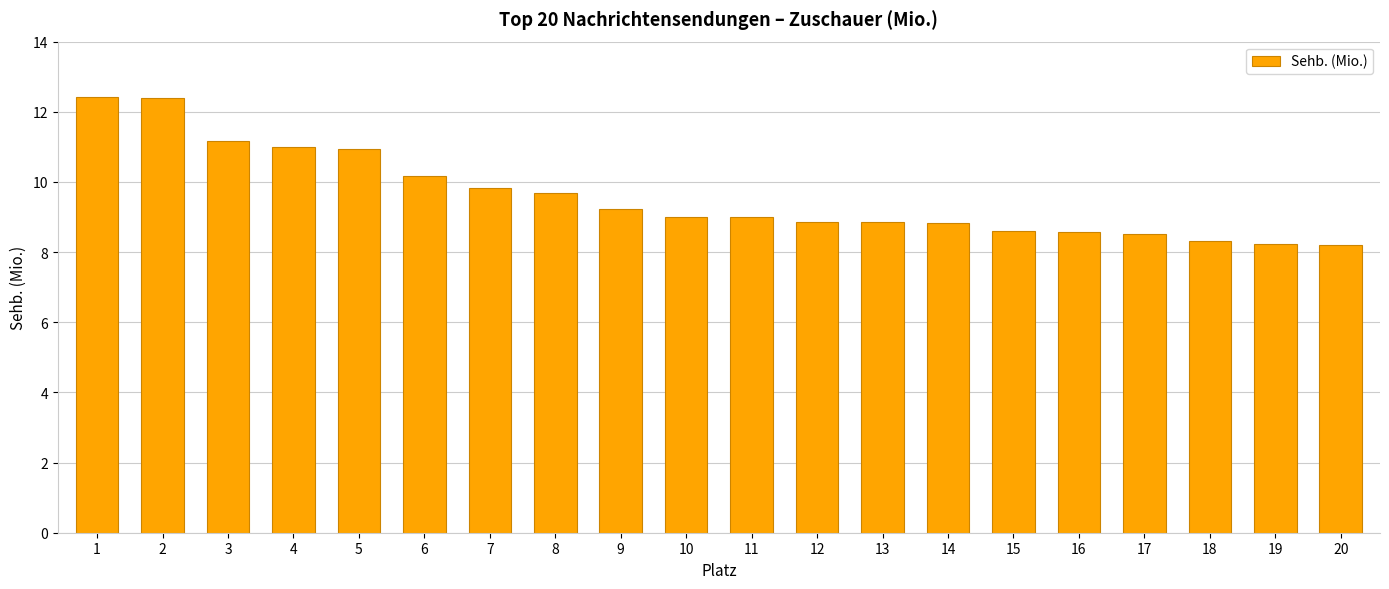

Is it true that the value at 3 is 11.2?

True